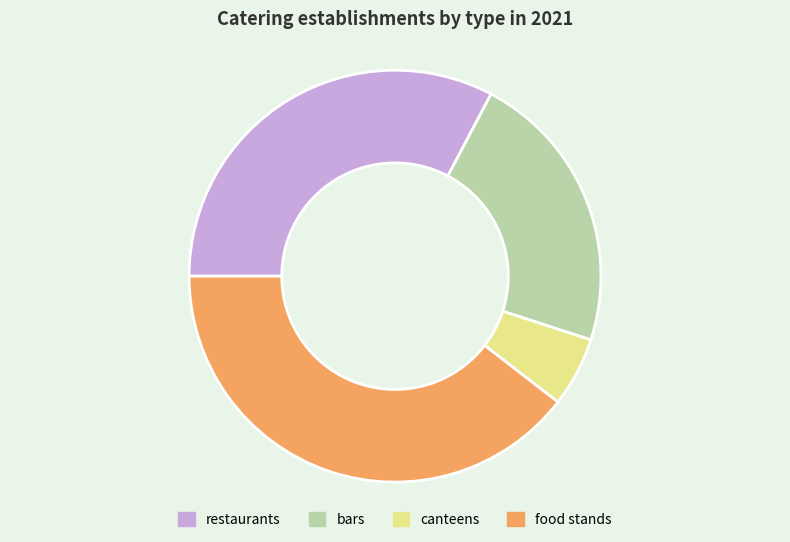

How many slices are in this pie chart?

4